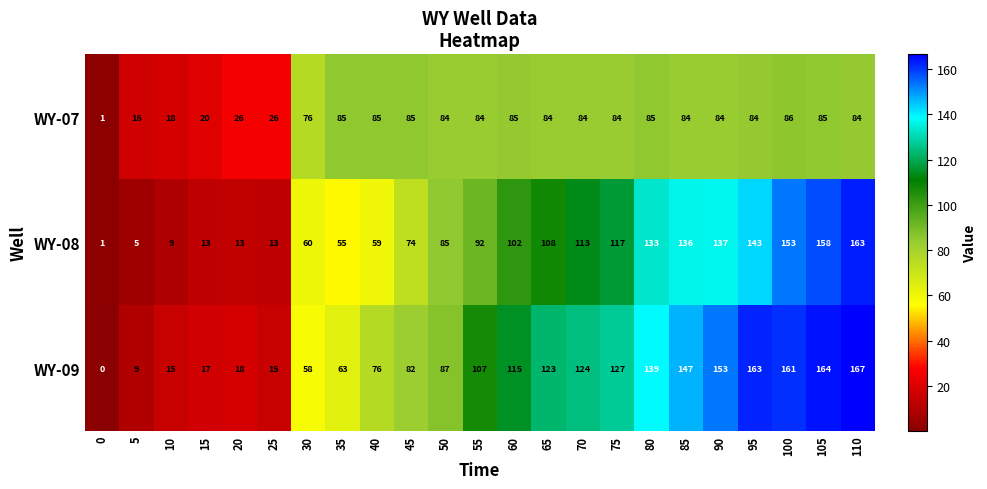

Is it true that WY-07 equals 135 at 40?

False